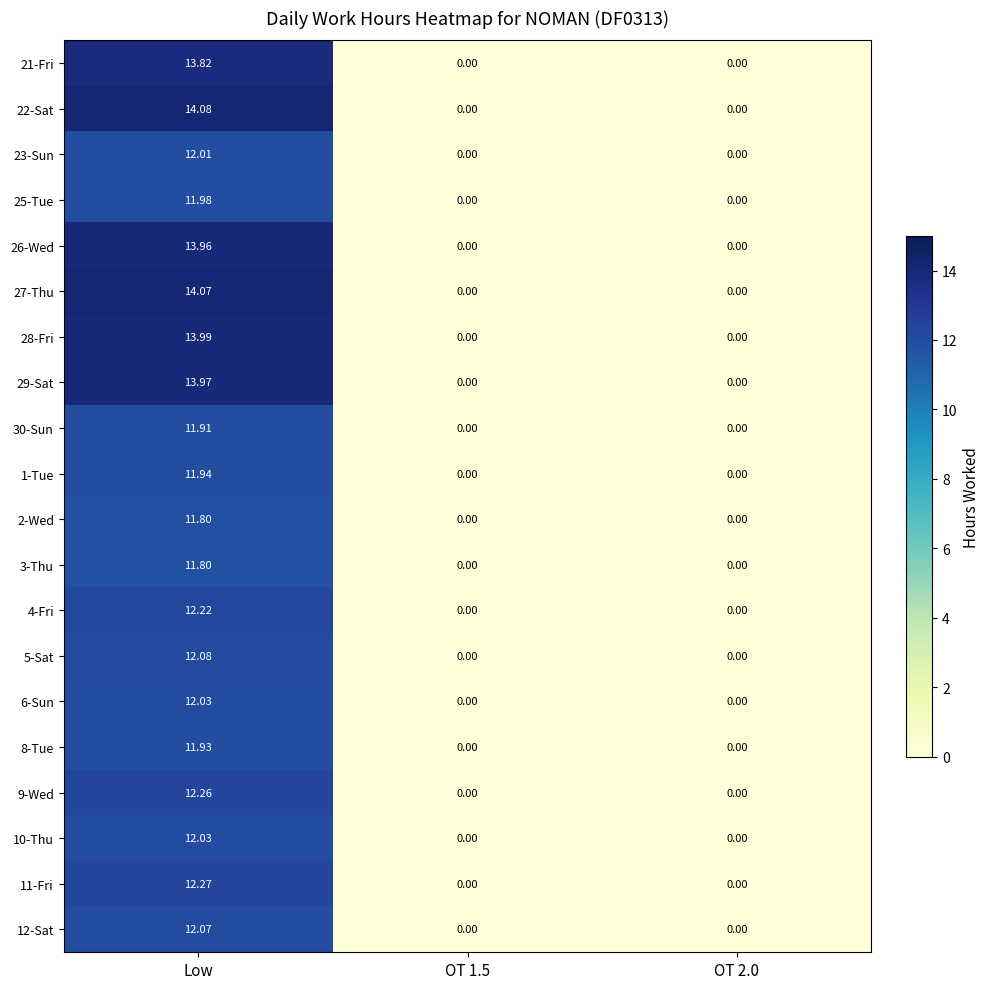

At how many categories does at least one series exceed 11?

1